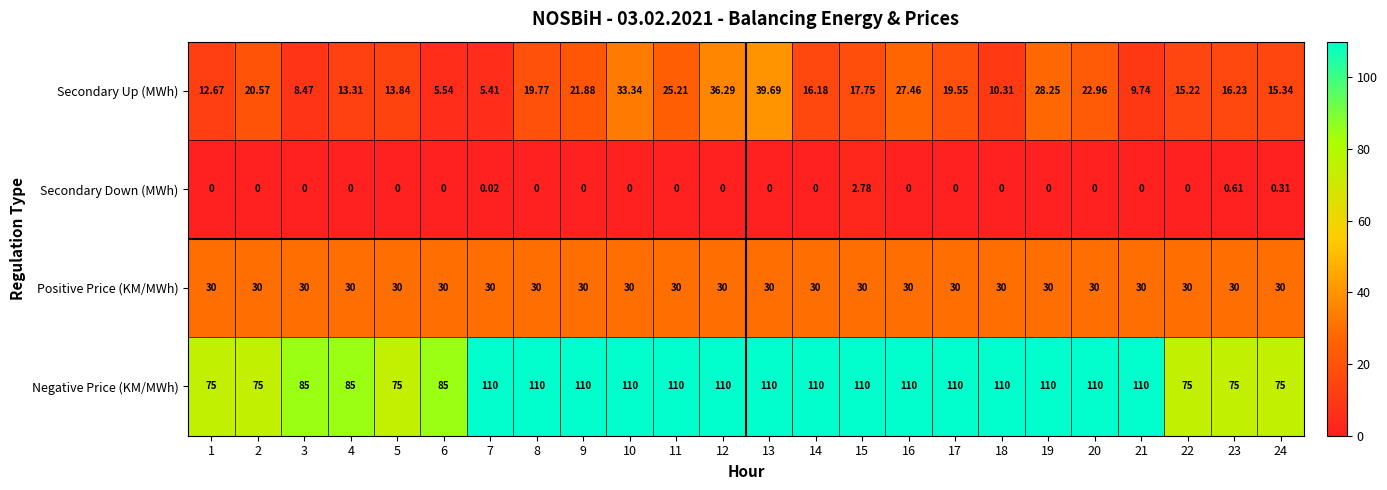

Which series has the widest spread of values?

Negative Price (KM/MWh)